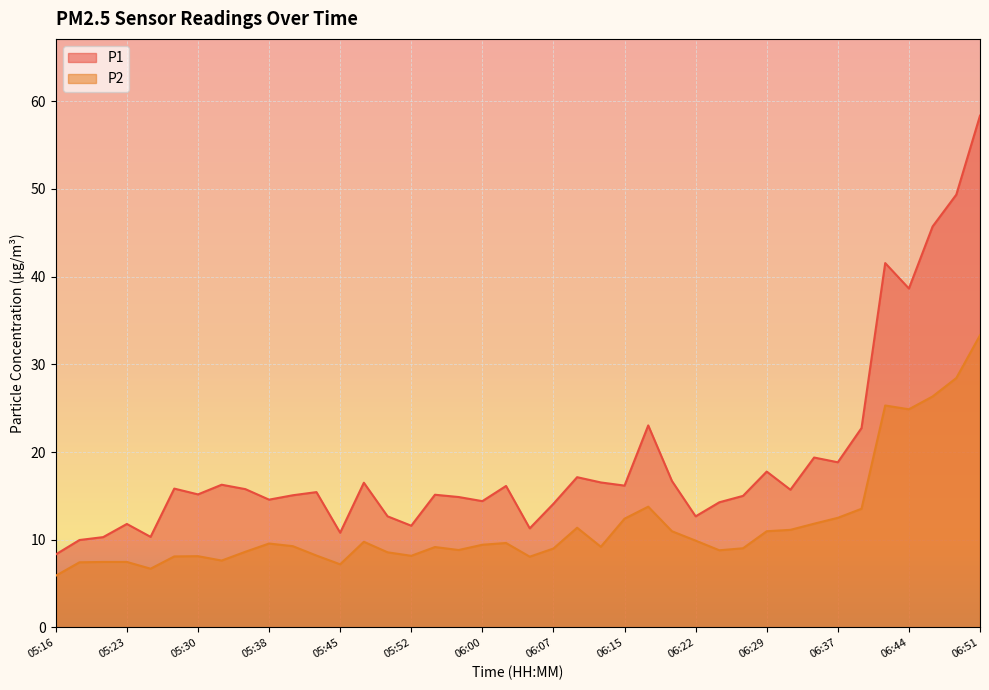

What is the label of the 24th point from the right?

05:55